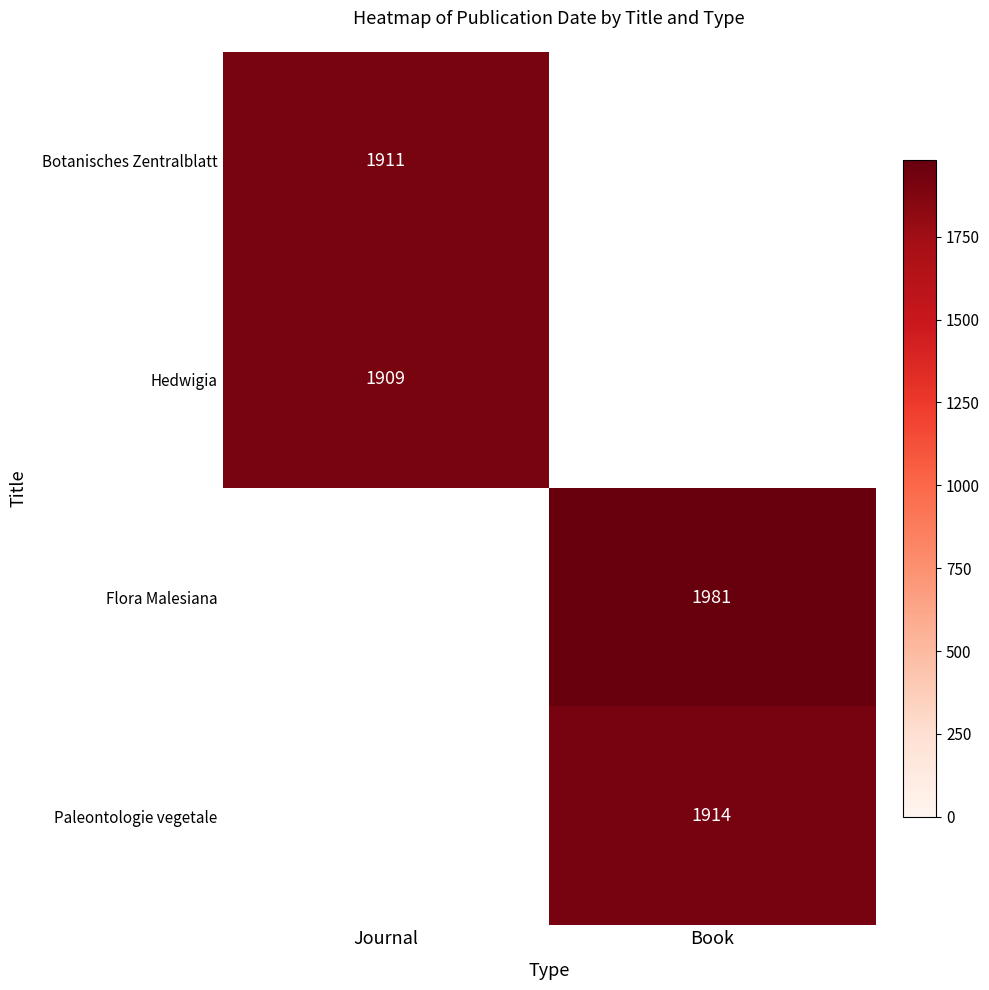

True or false: Paleontologie vegetale has a value of 1914 at Book.

True